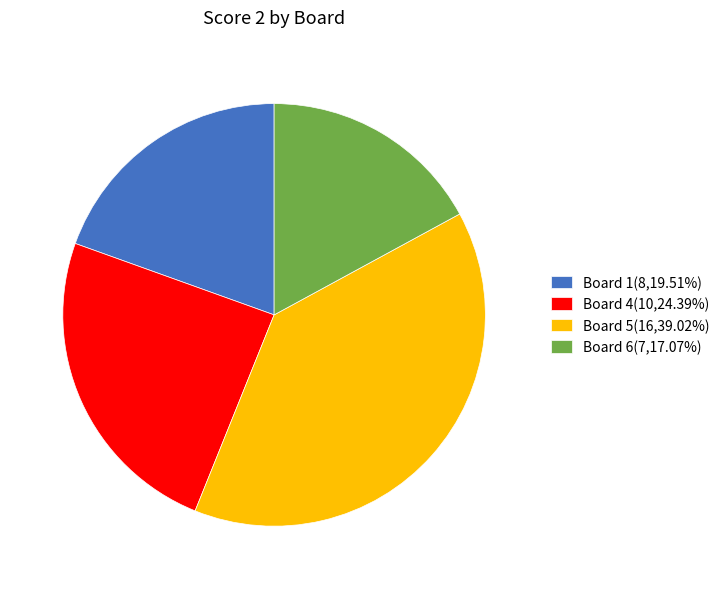

Is there any slice that represents more than half of the pie?

No